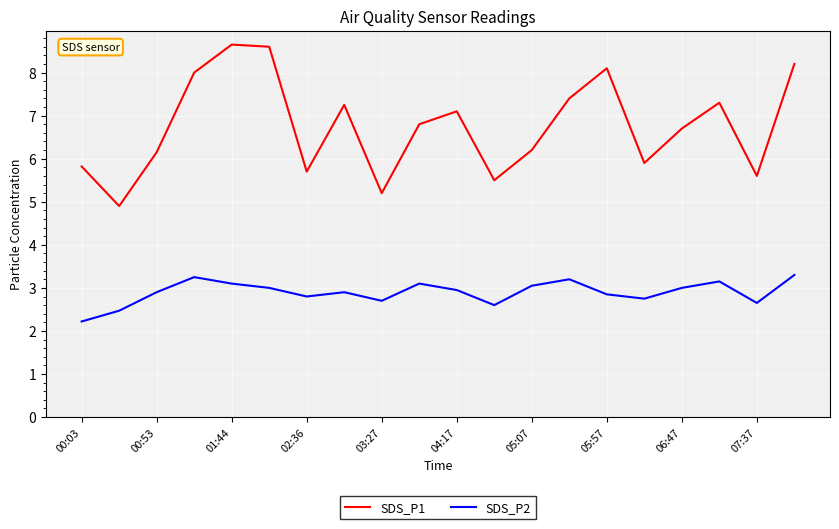

Rank the series by their average value, from lowest to highest.

SDS_P2, SDS_P1